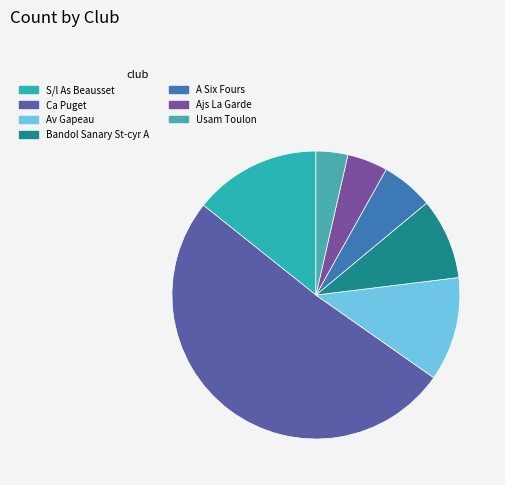

To the nearest percent, what is the difference between the Ca Puget and Ajs La Garde slice percentages?

46%